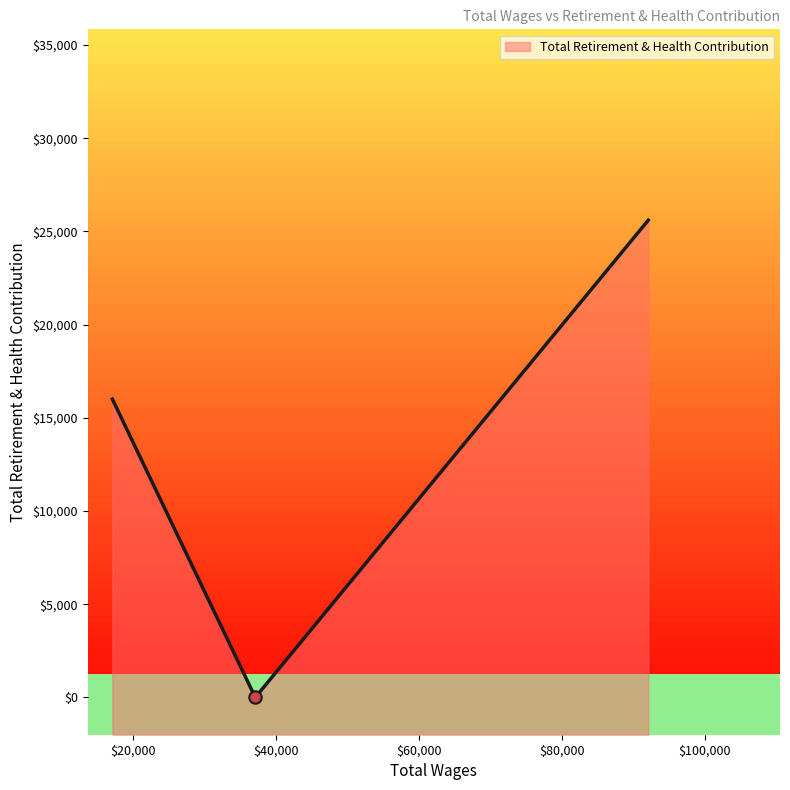

What is the change in value from 92072.0 to 37149.0?

-25602